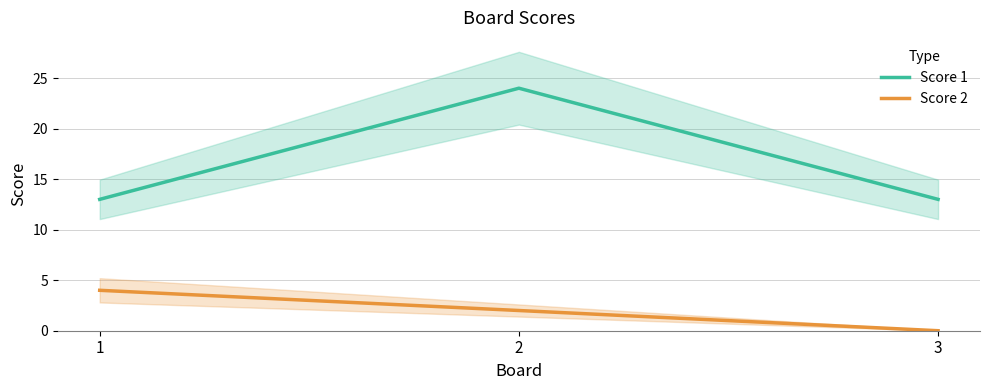

Reading left to right, transcribe all the data shown in this chart.

Score 1: 1=13	2=24	3=13
Score 2: 1=4	2=2	3=0